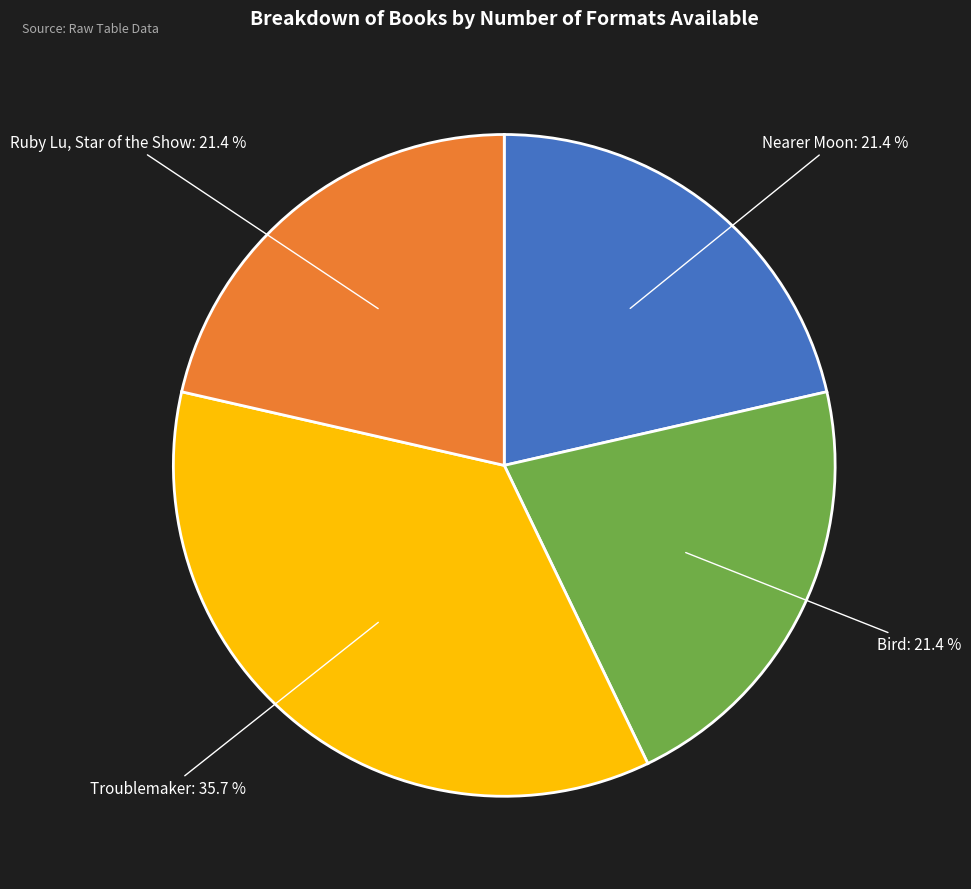

How many segments does this pie chart have?

4